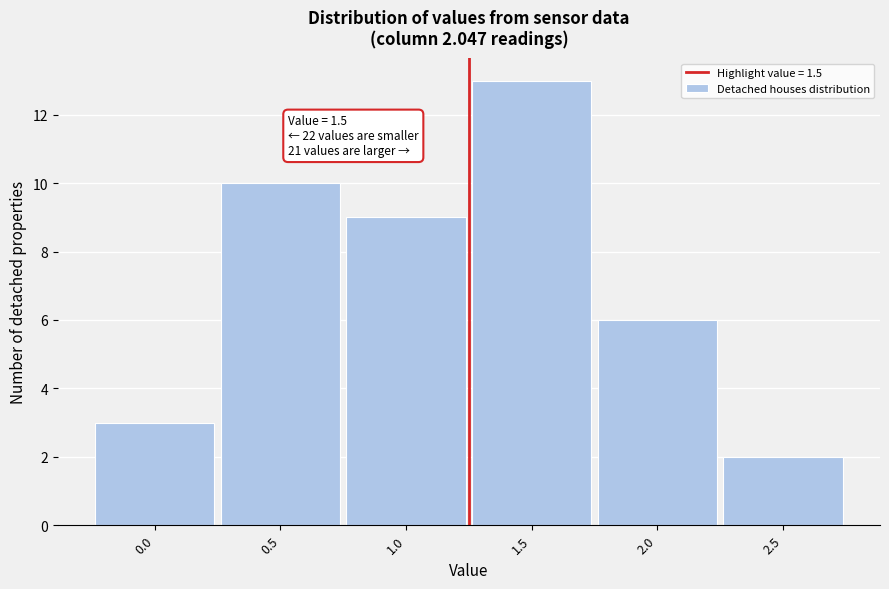

Reading left to right, list all the values displayed in this chart.

3	10	9	13	6	2